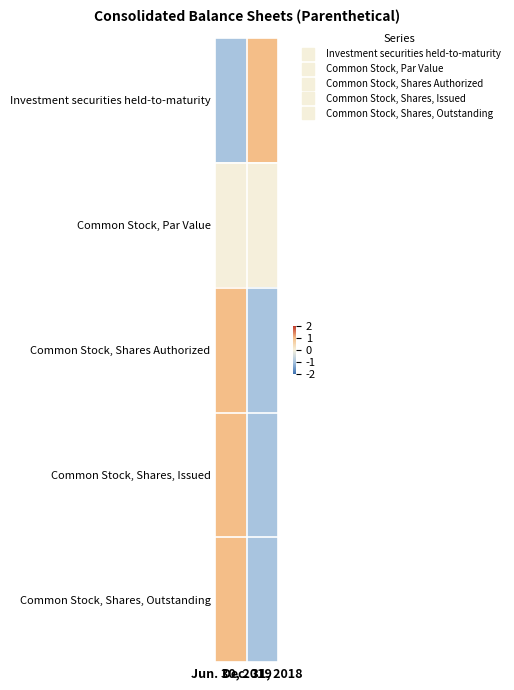

Which has a higher value, Jun. 30, 2019 or Dec. 31, 2018?

Dec. 31, 2018